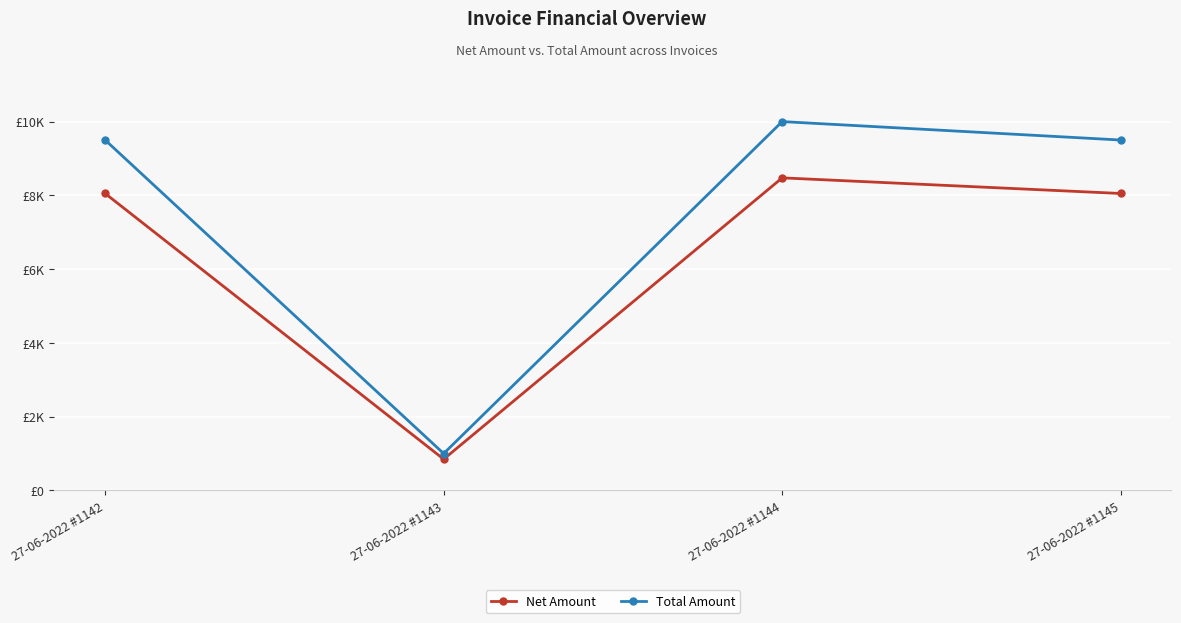

Does the chart have visible grid lines?

Yes